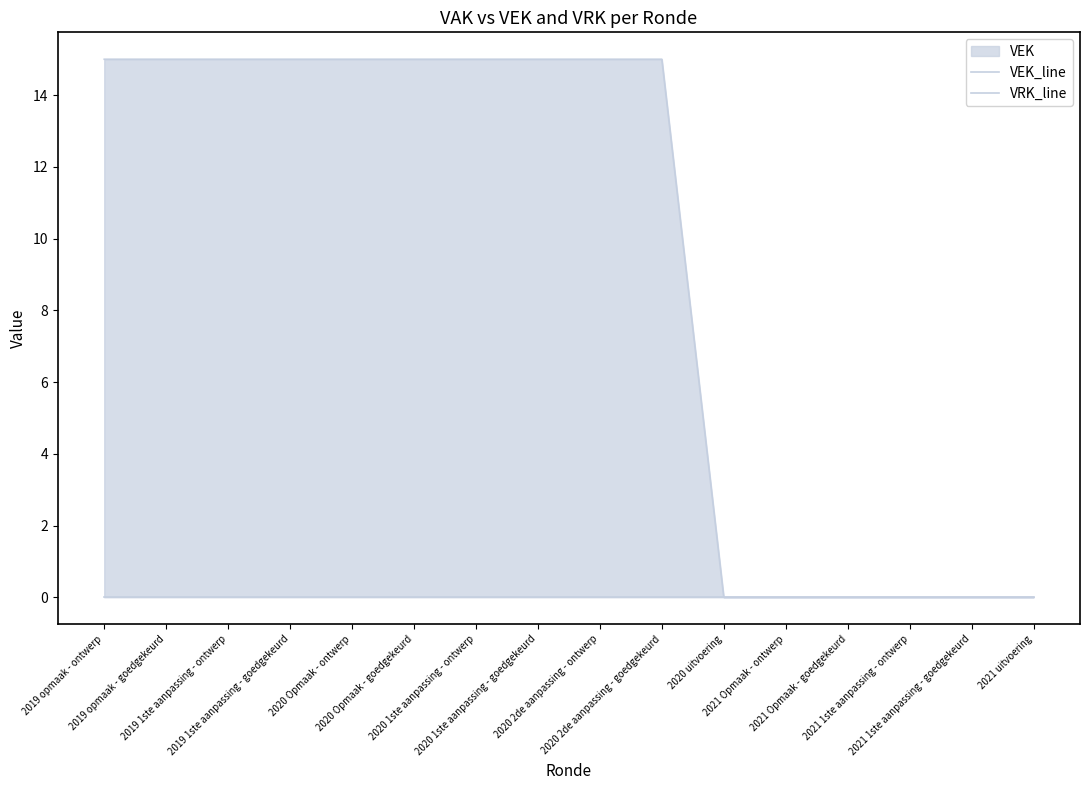

True or false: VRK_line and VEK_line intersect in this chart.

False